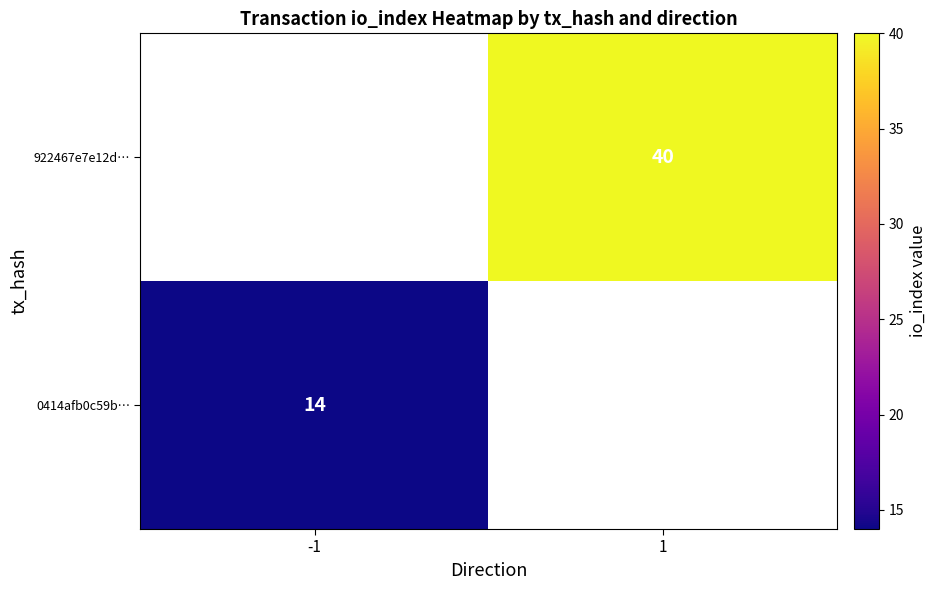

True or false: 922467e7e12d… has a value of 62 at 1.

False